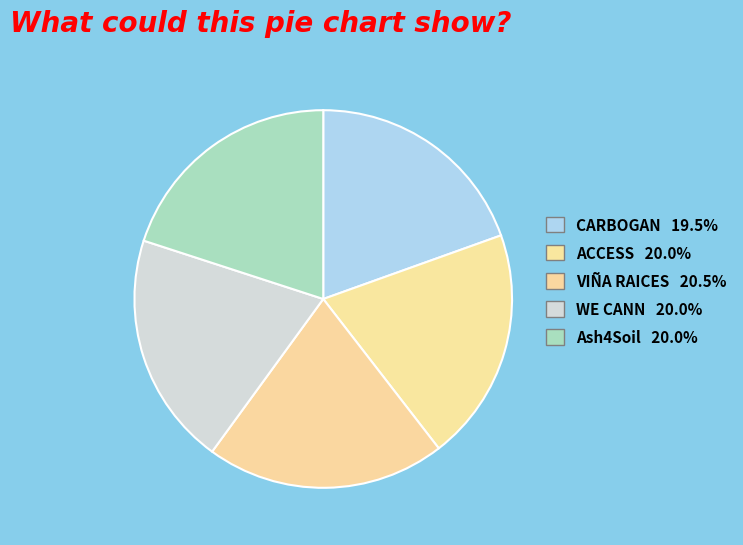

What percentage is NOT represented by ACCESS?

80.0%